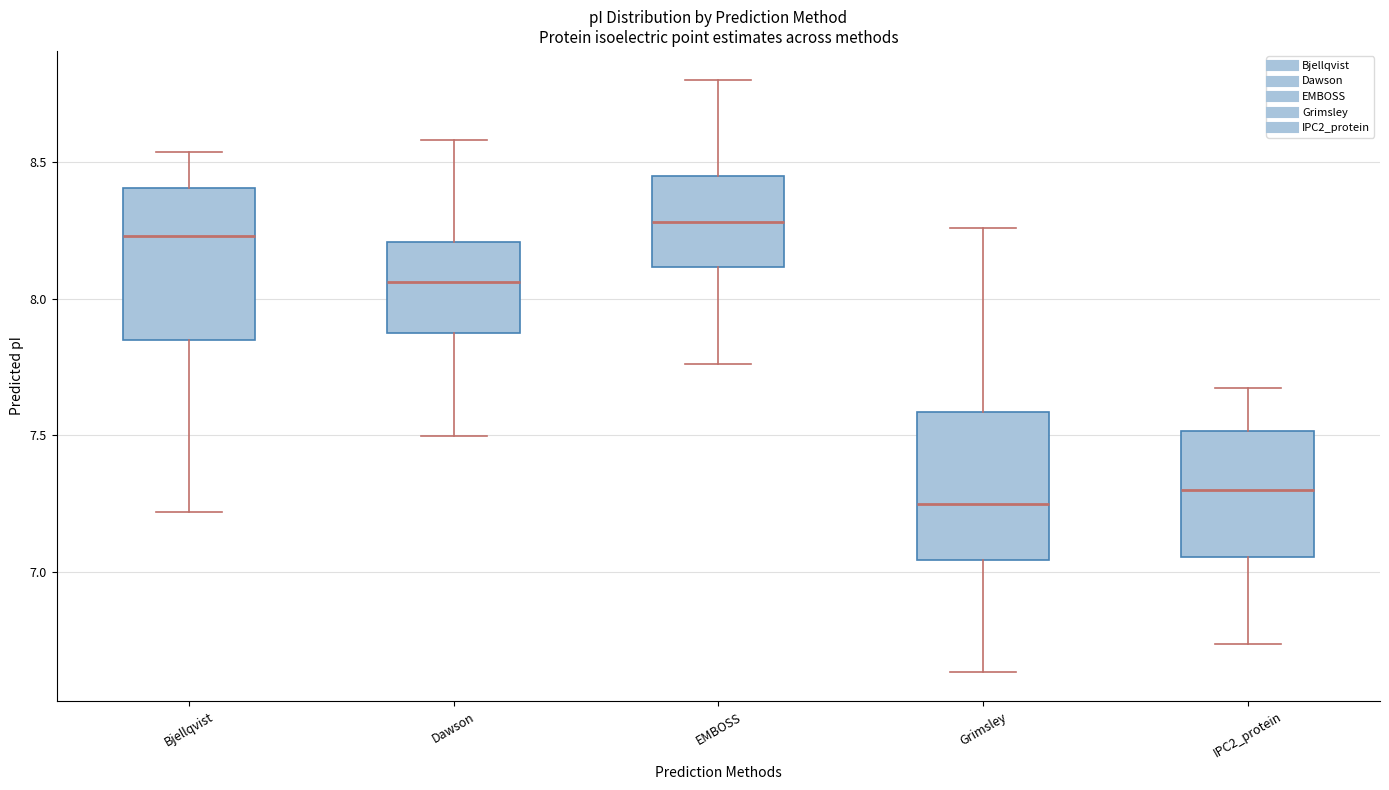

Which box has the highest median line?

EMBOSS